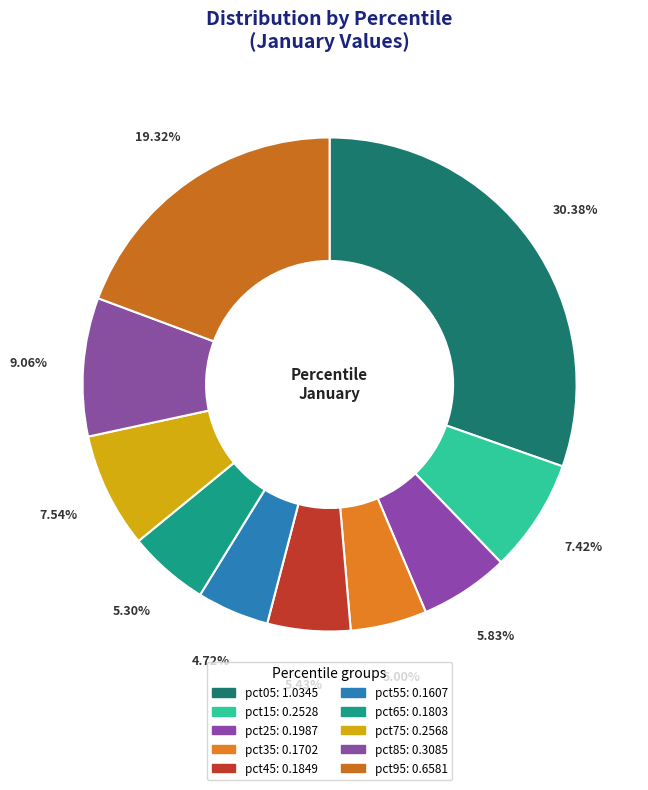

Which slice is the largest?

pct05